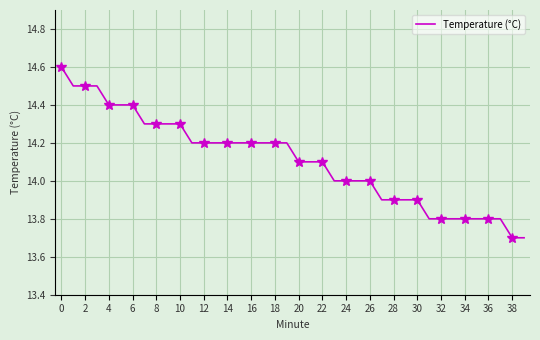

True or false: the data shows 13.8 at 31.

True